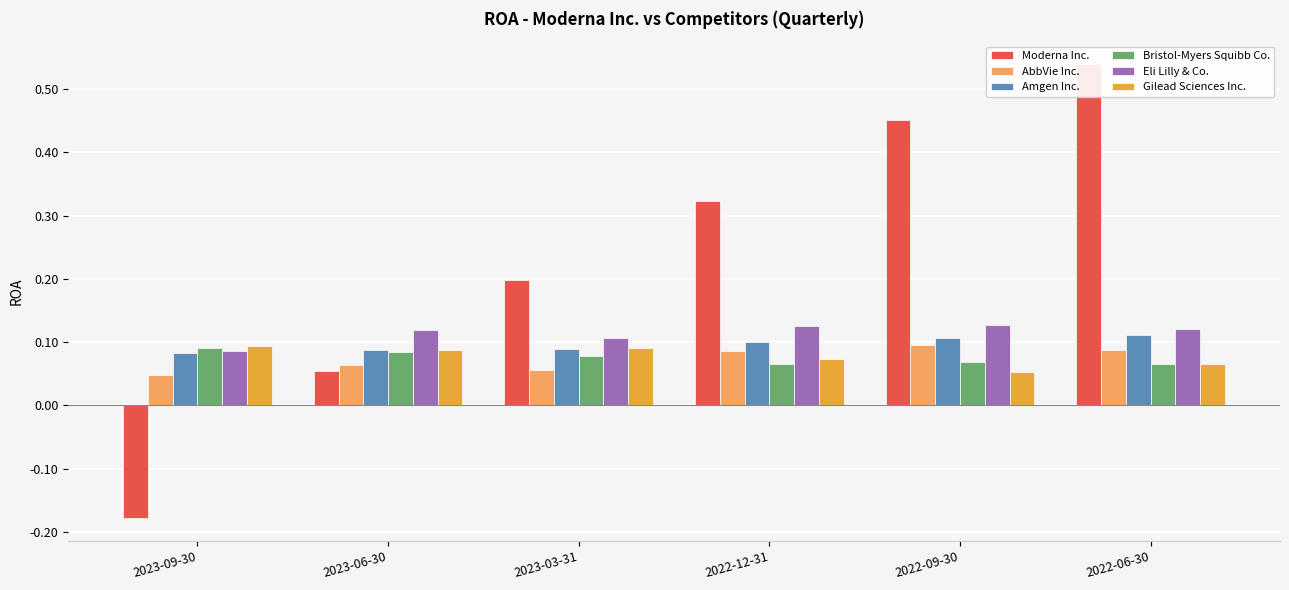

What is the label of the 6th bar from the right?

2023-09-30